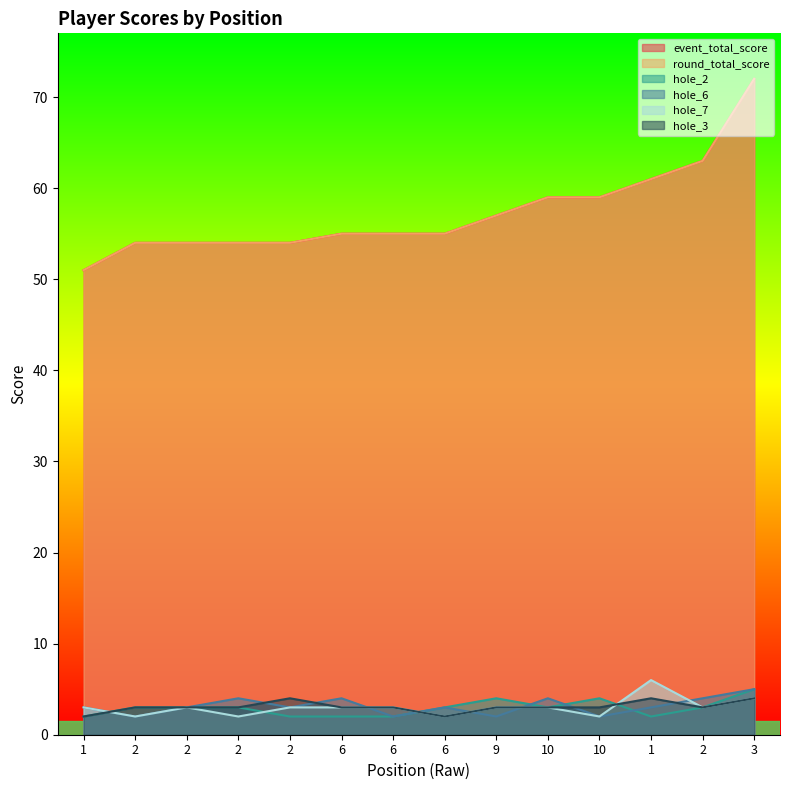

Rank the series at 1 from lowest to highest value.

hole_2, hole_3, hole_6, hole_7, event_total_score, round_total_score